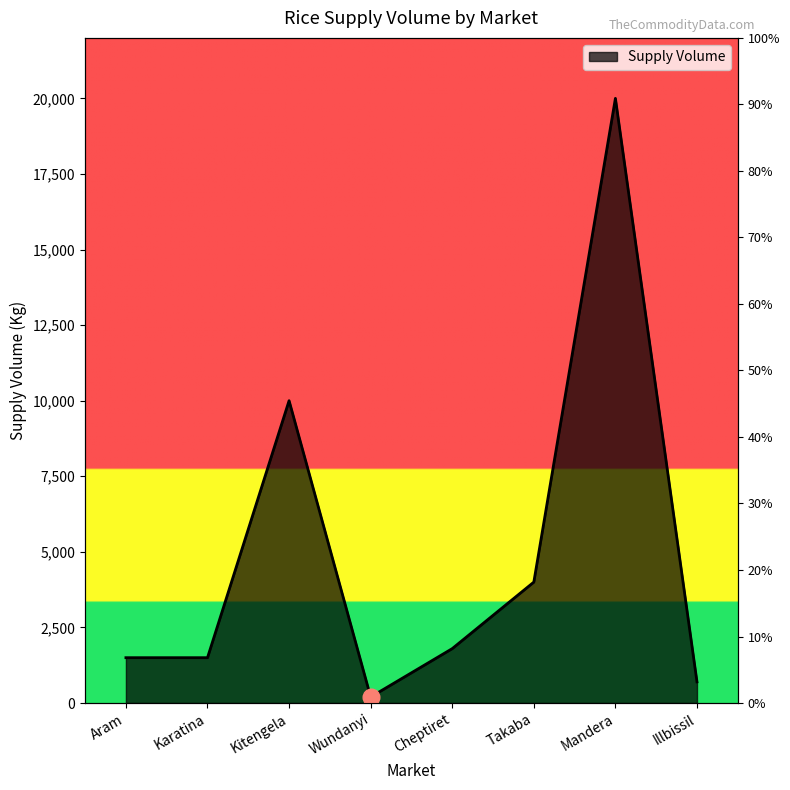

How many data points are above 1800?

3